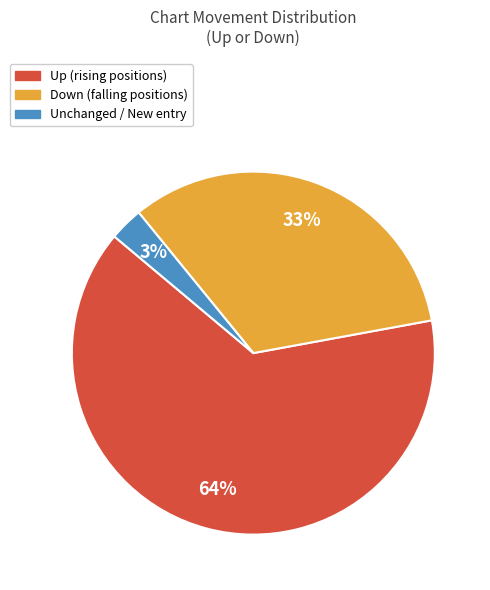

To the nearest percent, what is the combined percentage of Down (falling positions) and Up (rising positions)?

97%